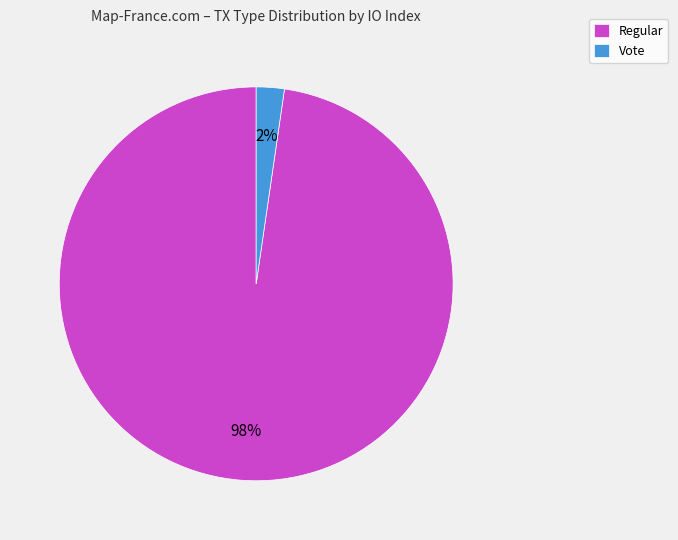

How many segments does this pie chart have?

2